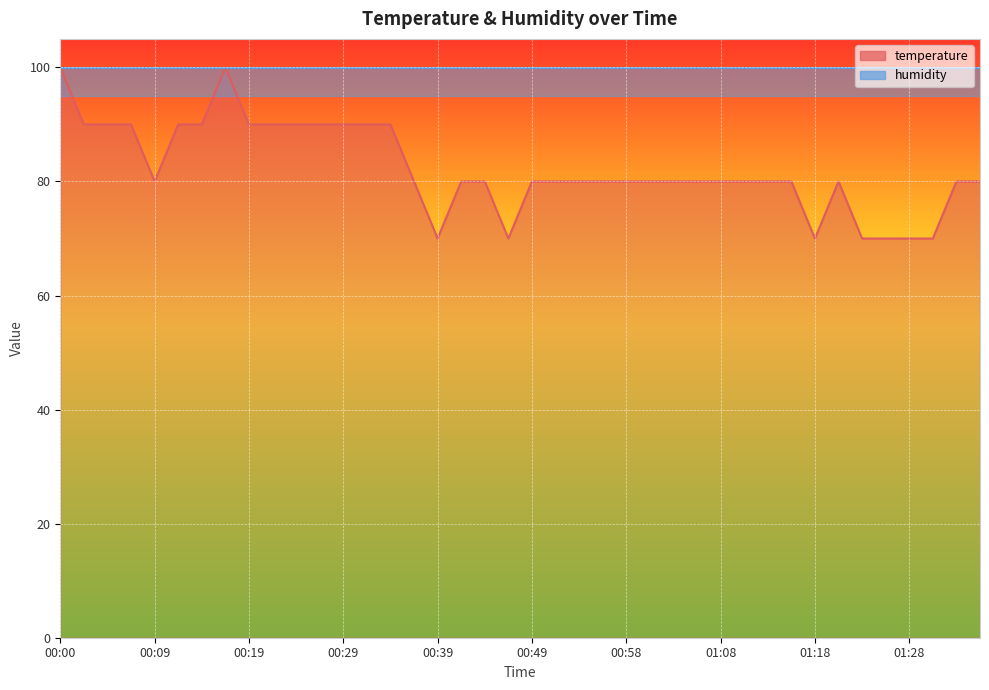

Which category has the highest value across all series?

00:00